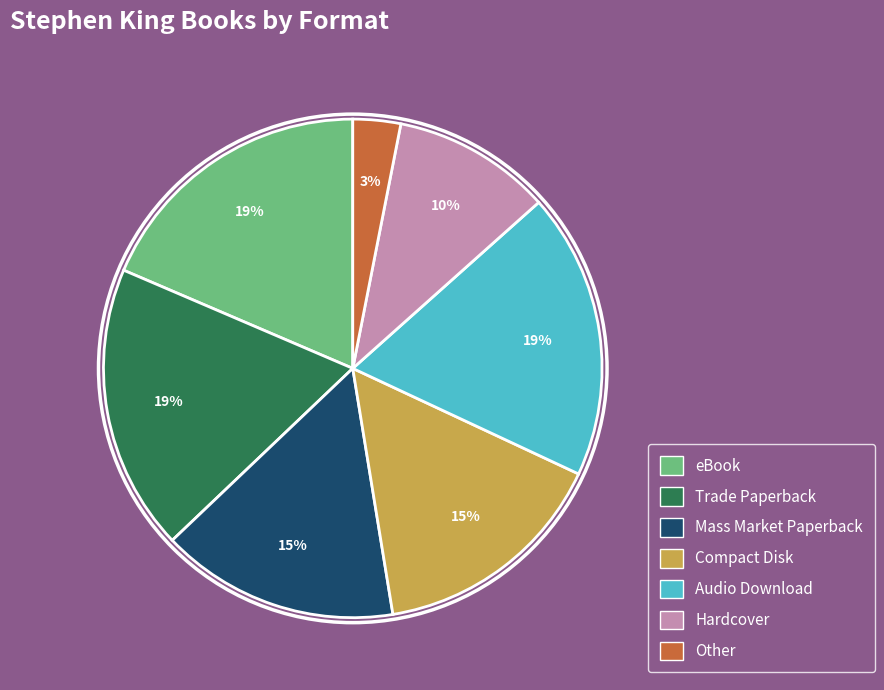

Count the number of slices in the pie.

7